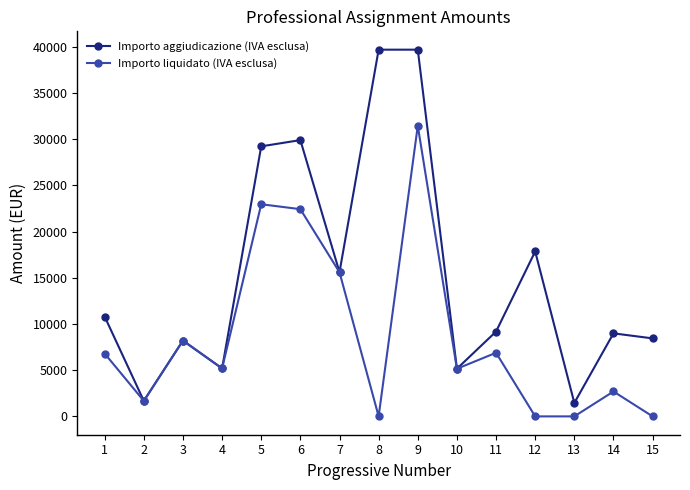

At which category is the sum across all series the highest?

9